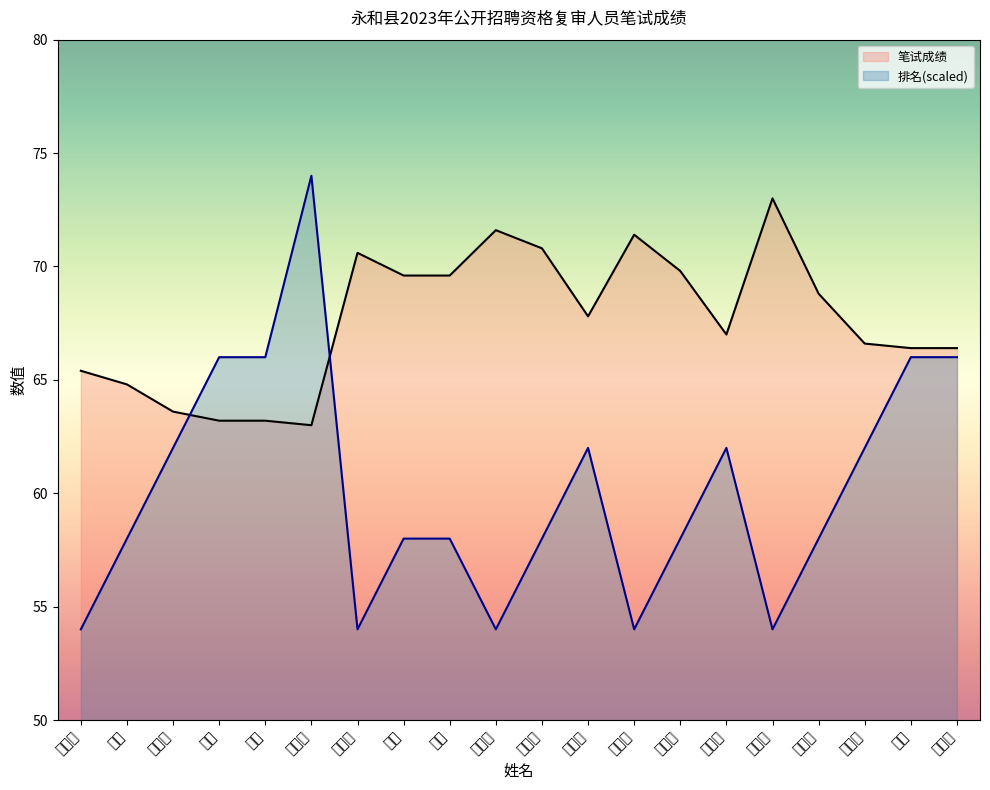

What is the label of the 12th point from the right?

刘璐